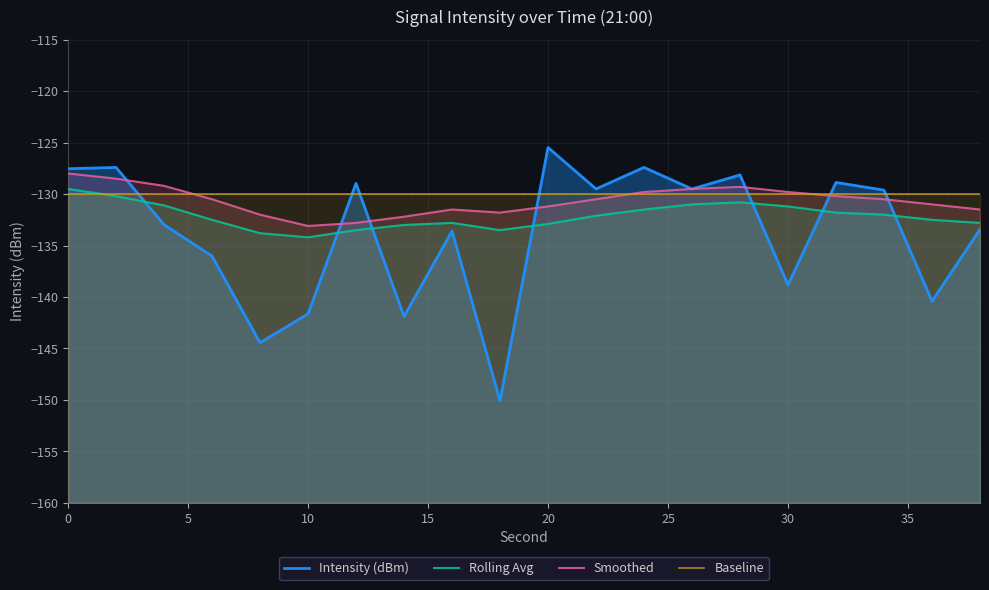

The Smoothed series shows -73.4 at 20. True or false?

False